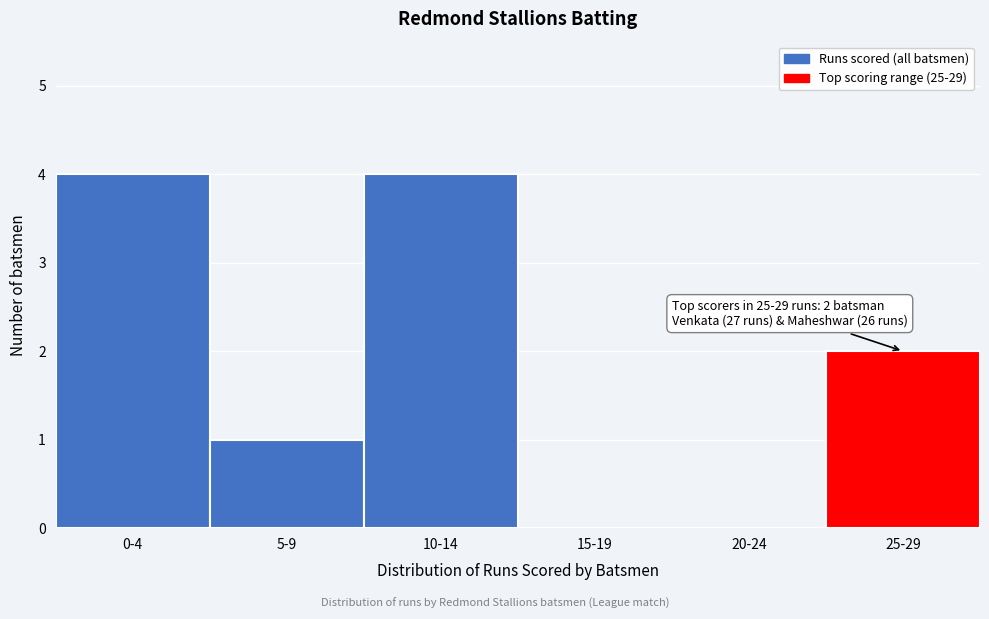

Reading left to right, list all the values displayed in this chart.

0-4=4	5-9=1	10-14=4	15-19=0	20-24=0	25-29=2